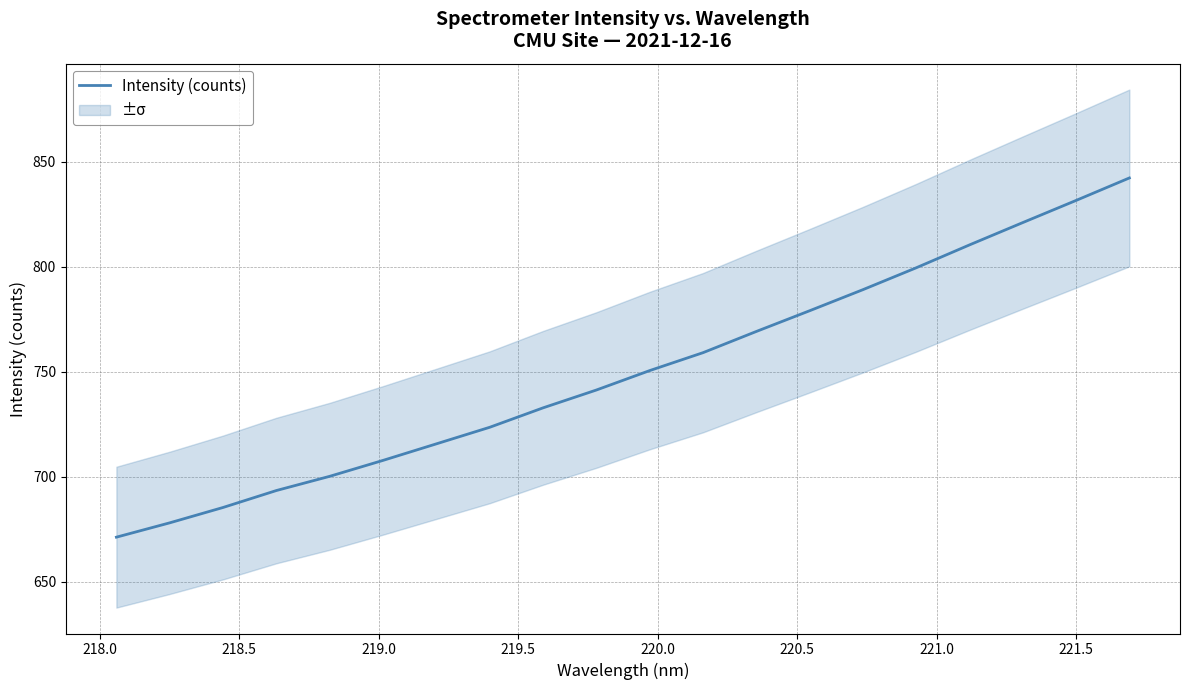

Between 219.5 and 220.0, which is larger?

220.0